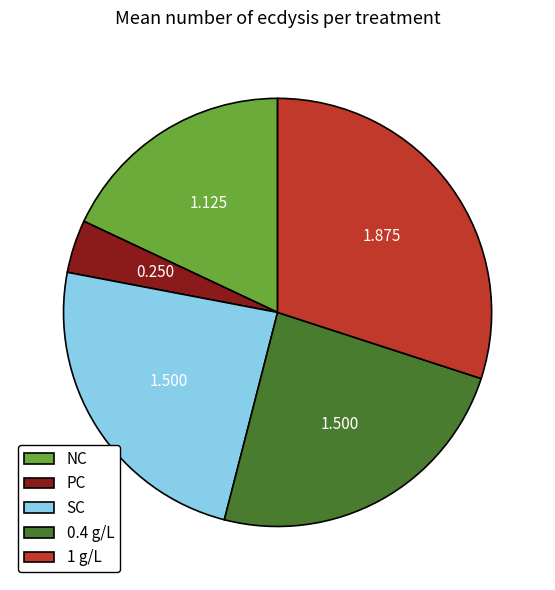

What is the largest slice in the pie chart?

1 g/L